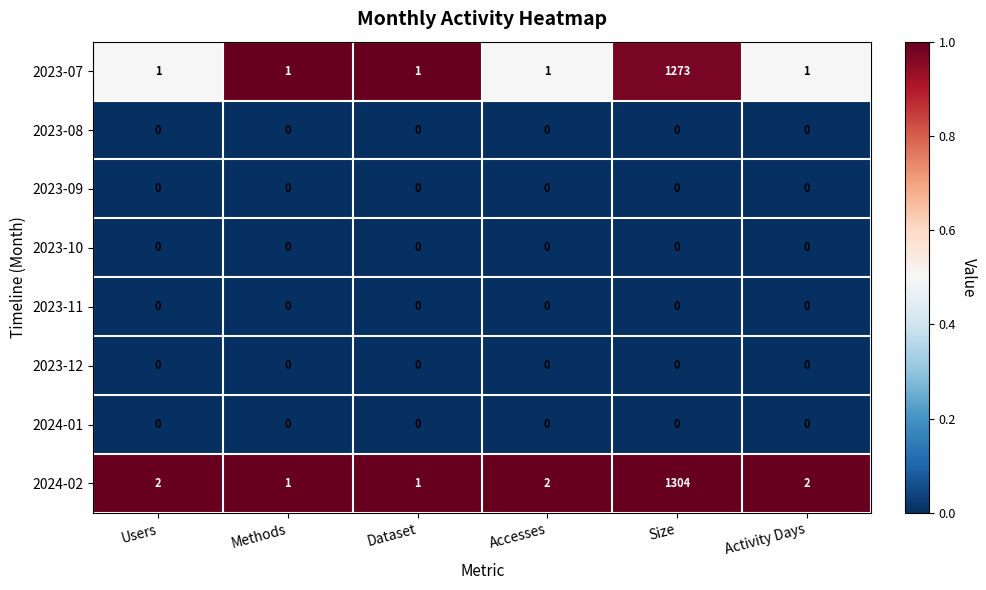

What is the total value across all series at Size?

2577